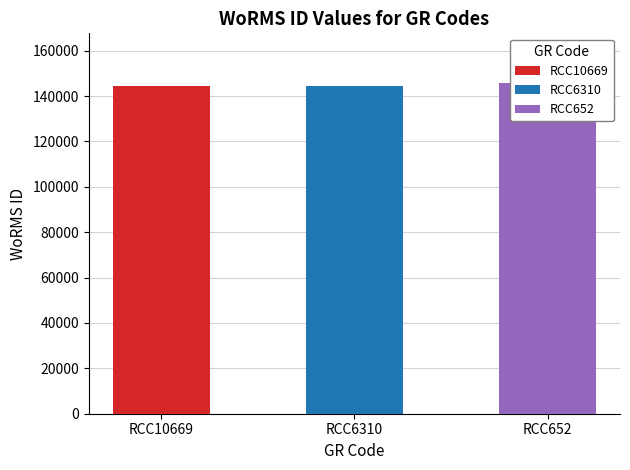

What is the maximum value shown in the chart?

145787